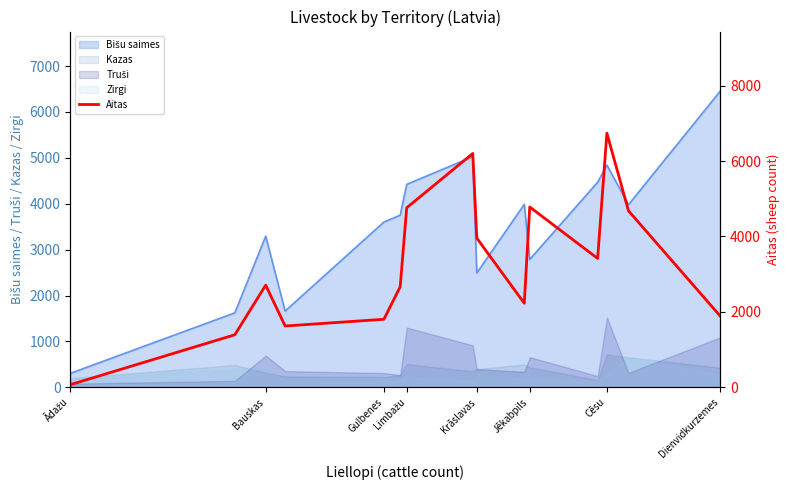

Is it true that Zirgi equals 309 at Cēsu?

True